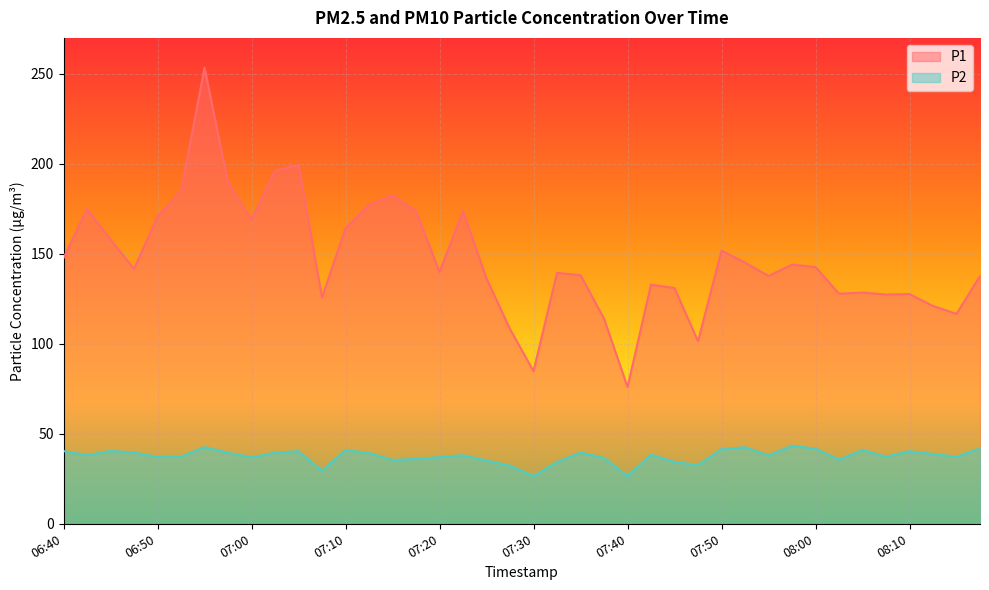

What are all the series names shown in the legend?

P1, P2